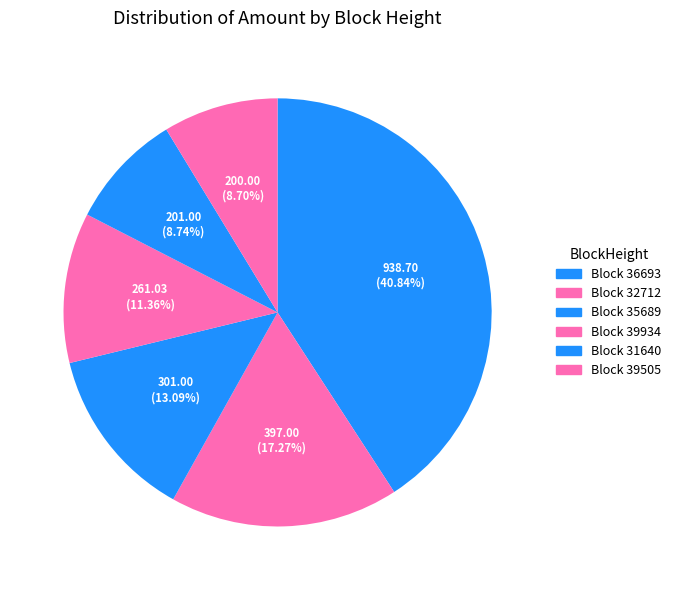

How many slices are in this pie chart?

6